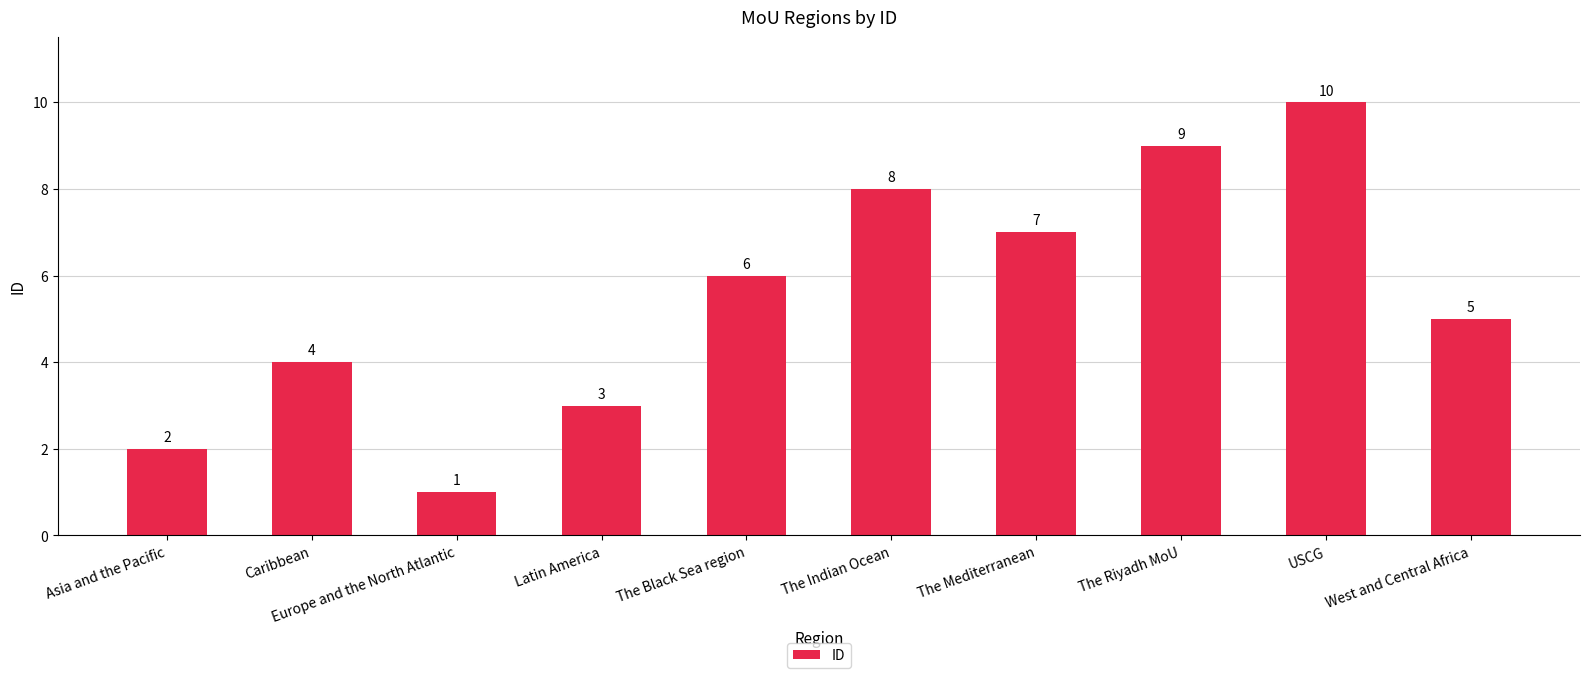

The value at USCG is 10. True or false?

True